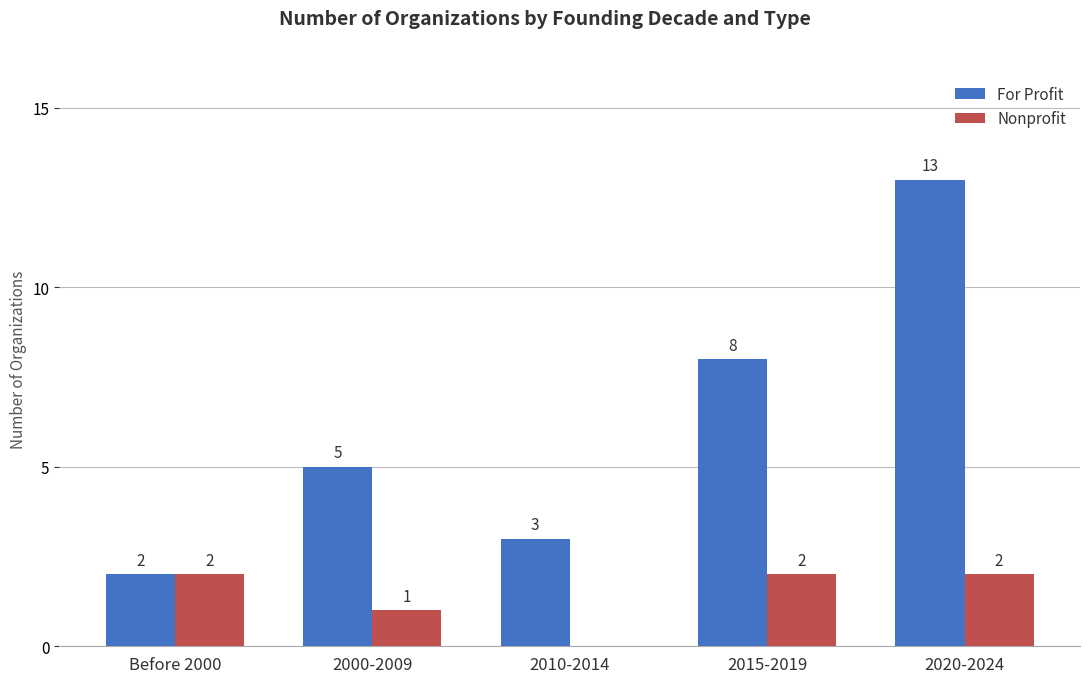

How many values in Nonprofit are above zero?

4